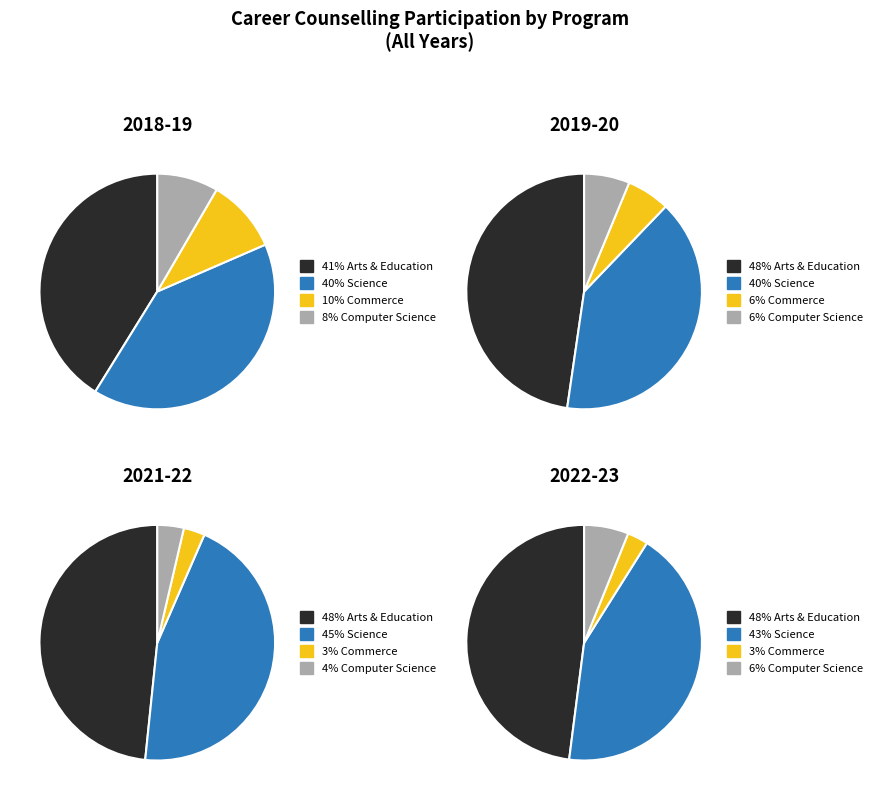

To the nearest percent, what is the difference between the largest and smallest slice percentages?

33%